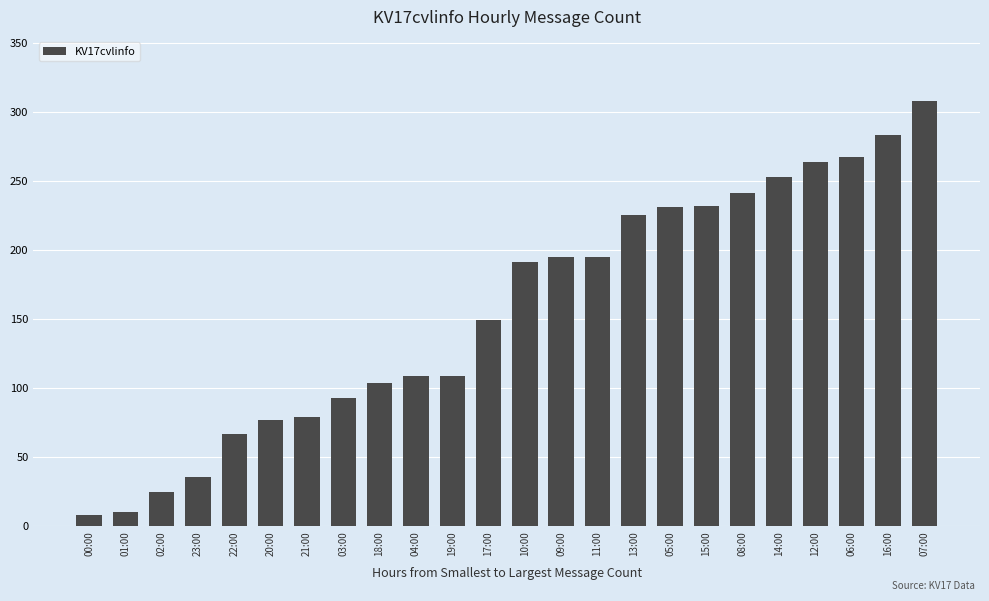

What is the minimum value shown in the chart?

8